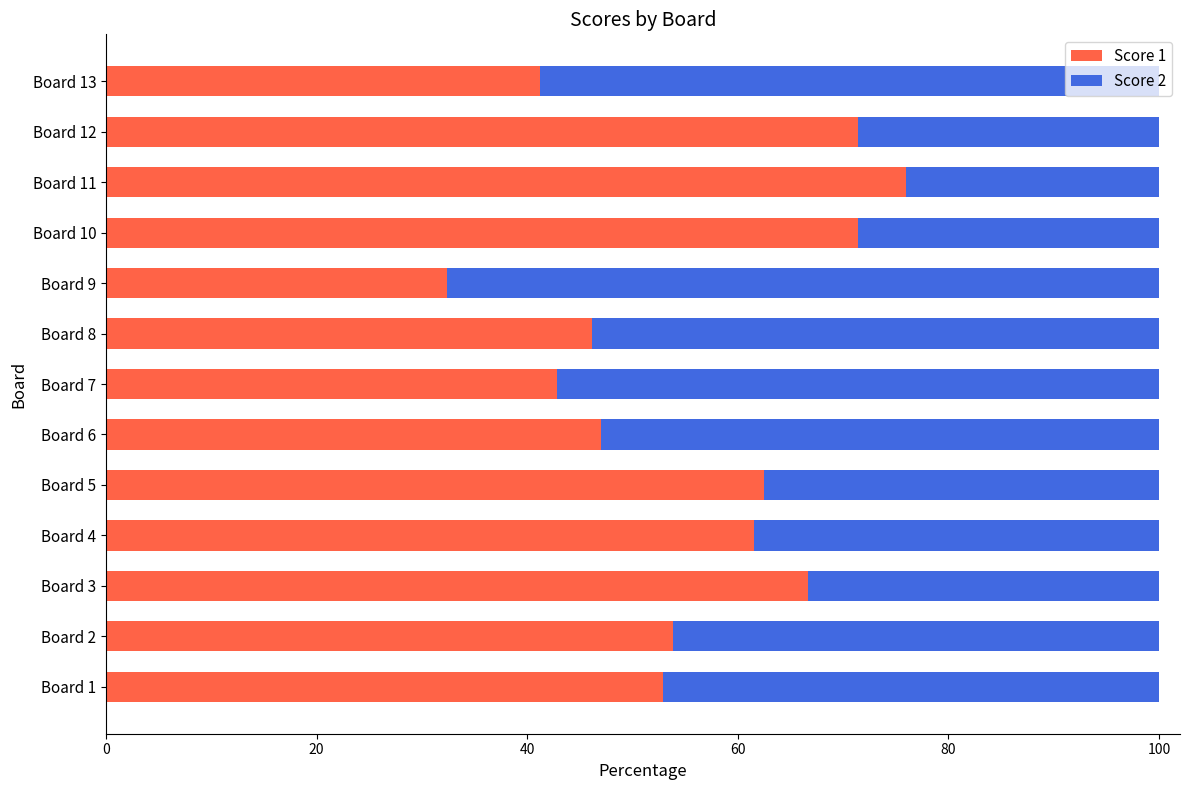

What is the sum of the Score 1 values at Board 9 and Board 7?

75.3